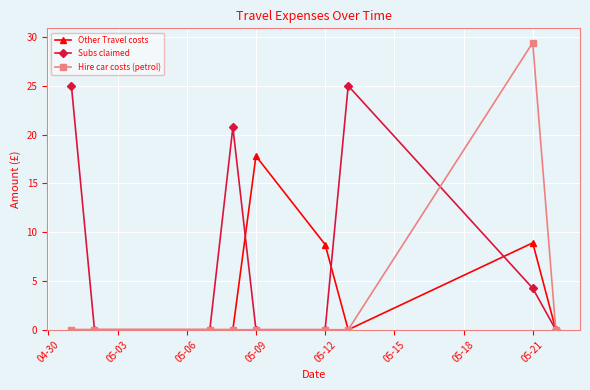

Which series has the widest spread of values?

Hire car costs (petrol)